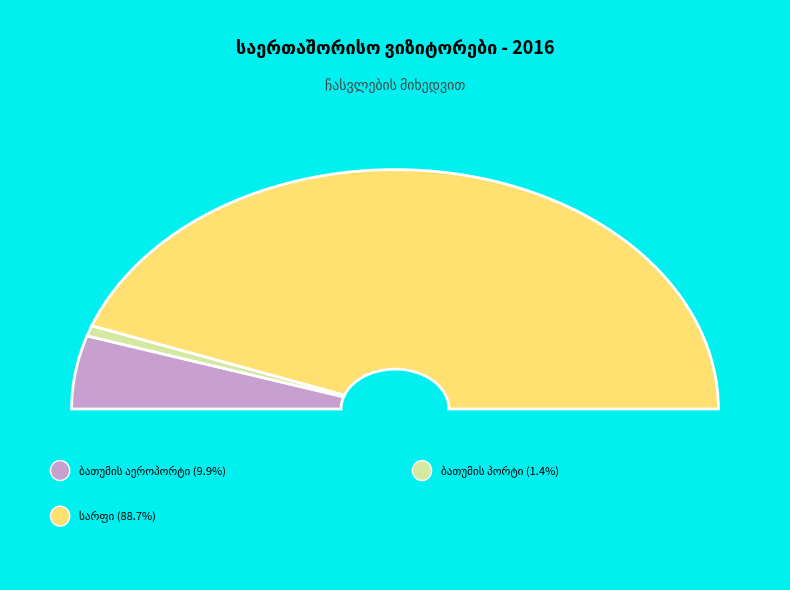

Which slice represents more than half of the pie?

სარფი